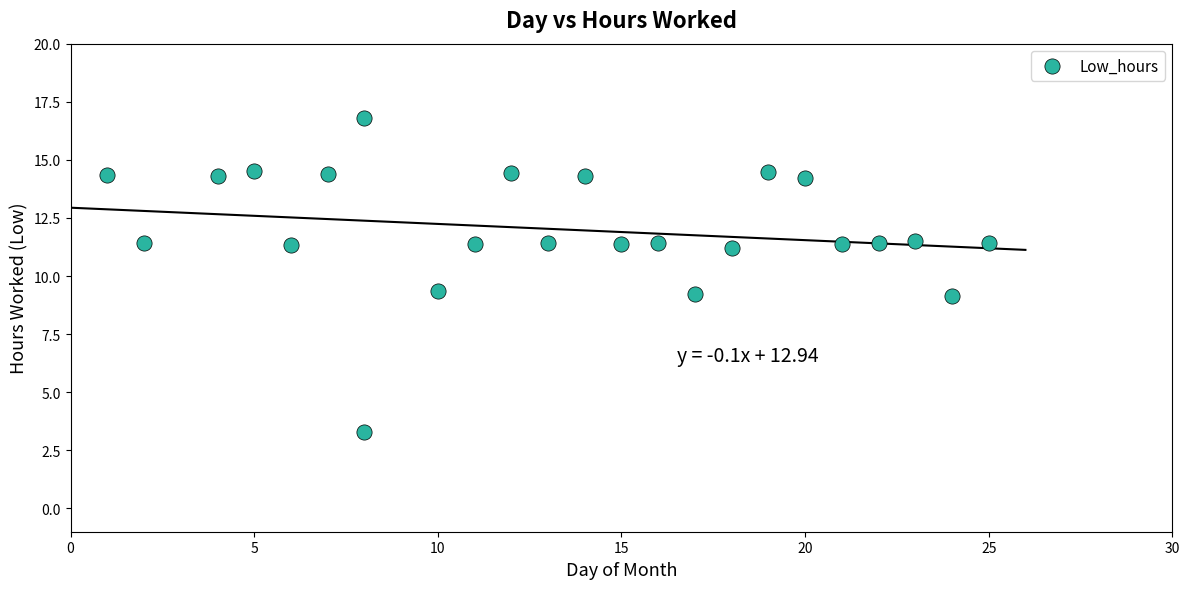

What is the range of Y values (max minus min)?

13.5